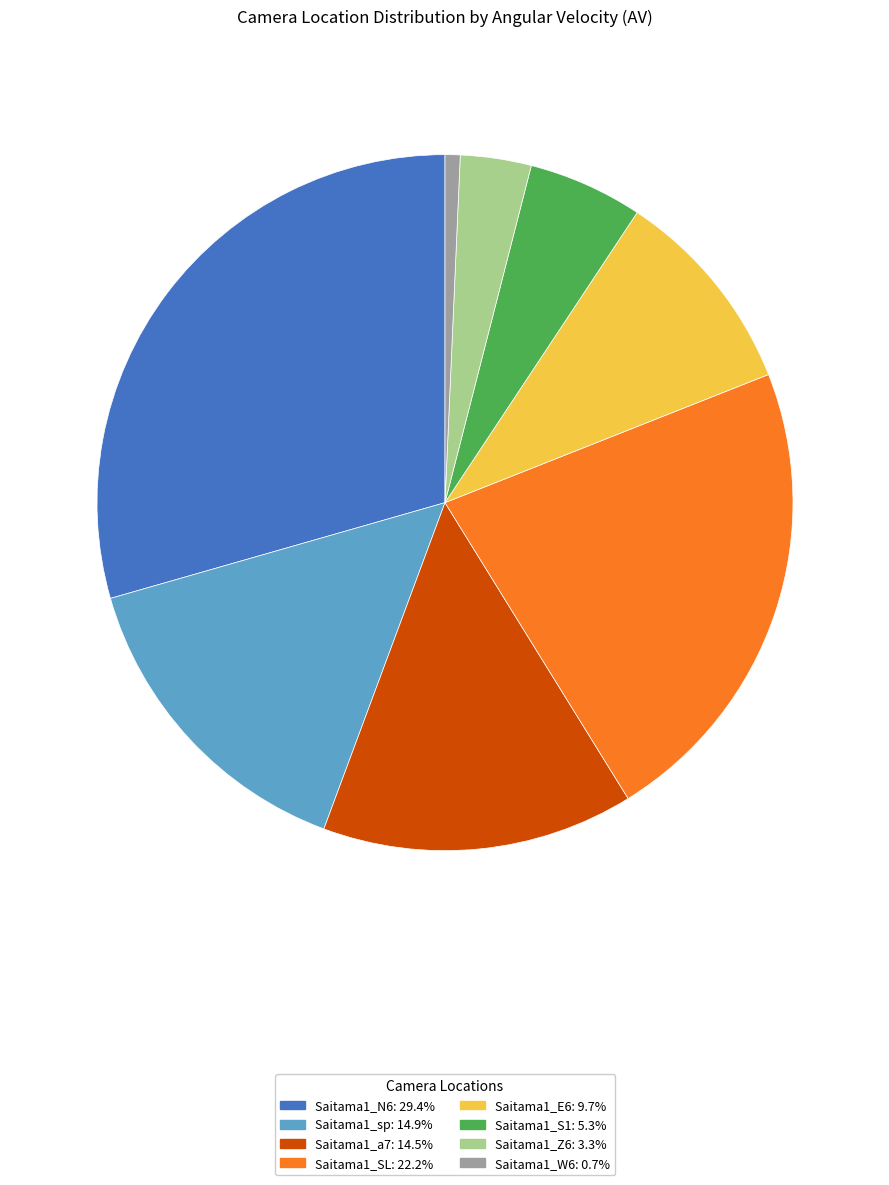

How many segments does this pie chart have?

8